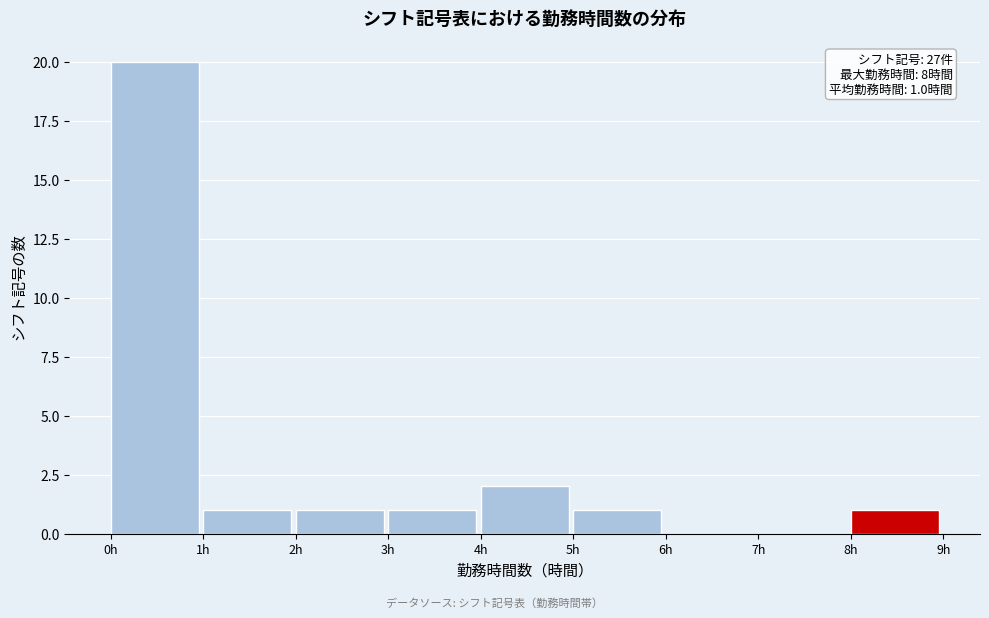

Which range on the x-axis has the tallest bar?

0 to 1